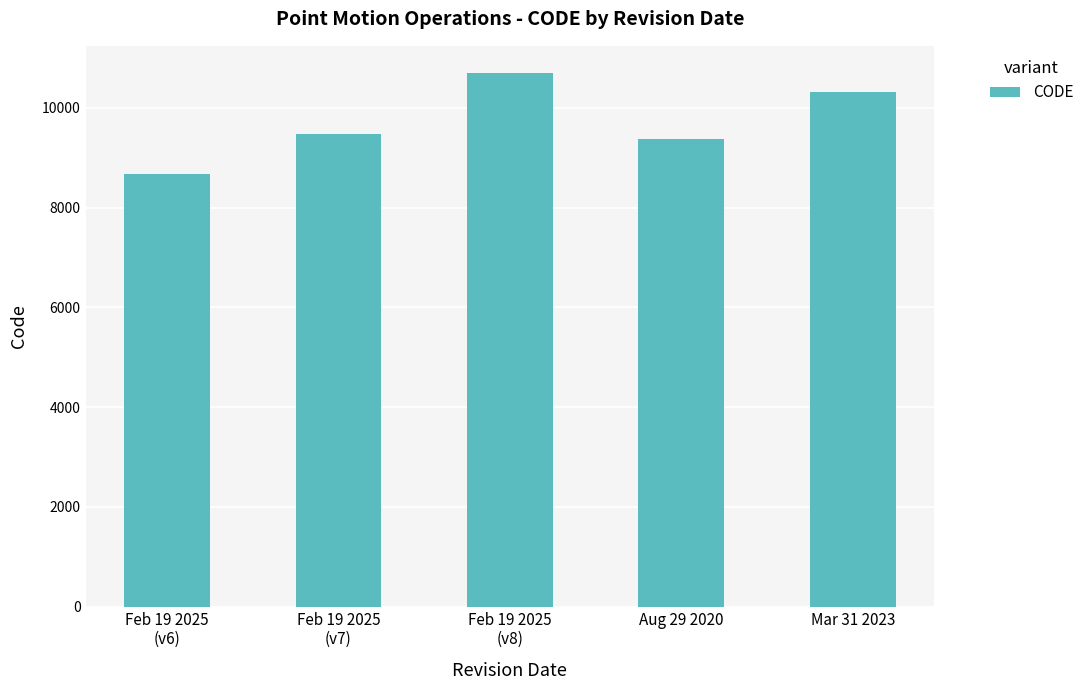

What is the sum of all values?

48564